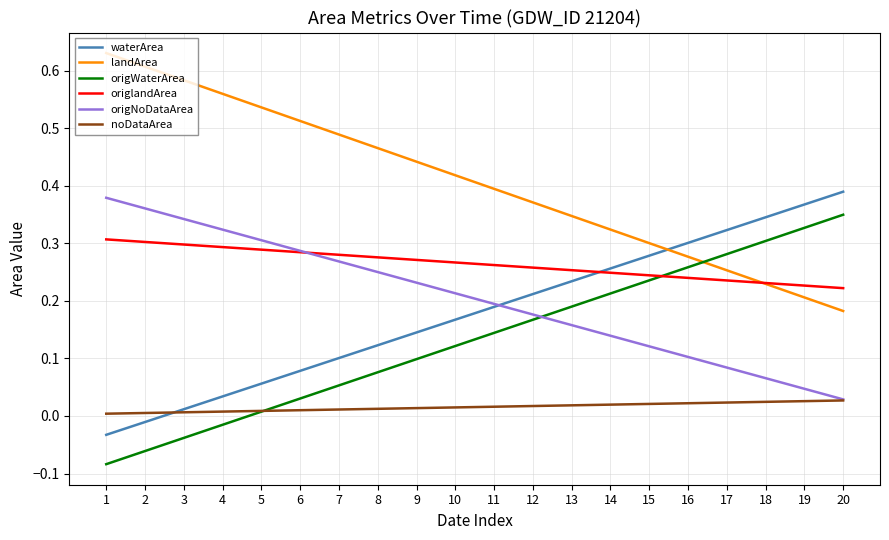

Is the value of waterArea at 17 greater than the value of noDataArea at 7?

Yes